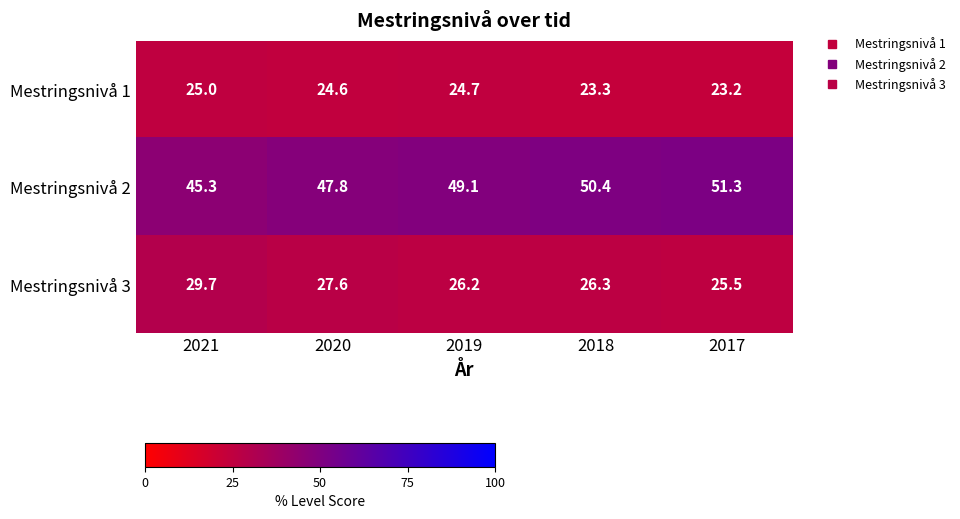

Is the value of Mestringsnivå 1 at 2019 greater than the value of Mestringsnivå 3 at 2018?

No